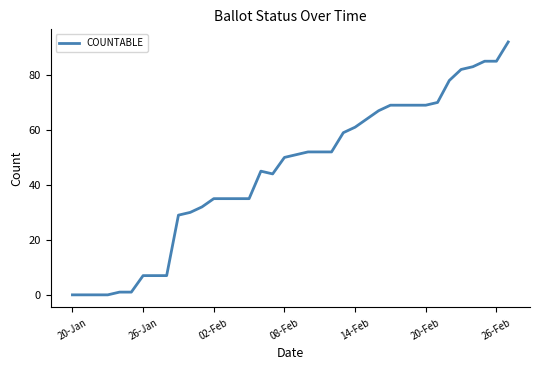

What is the difference between the maximum and minimum values?

92